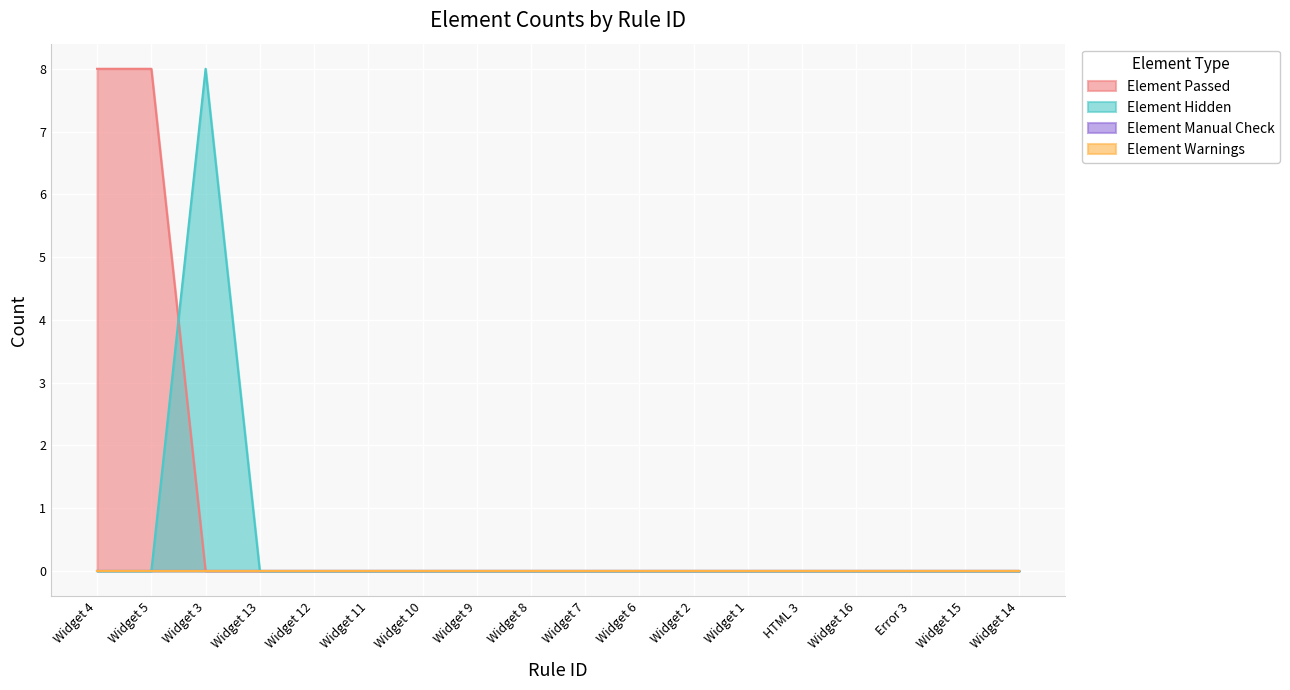

True or false: Element Passed has more than 1 points higher than both neighbors.

False